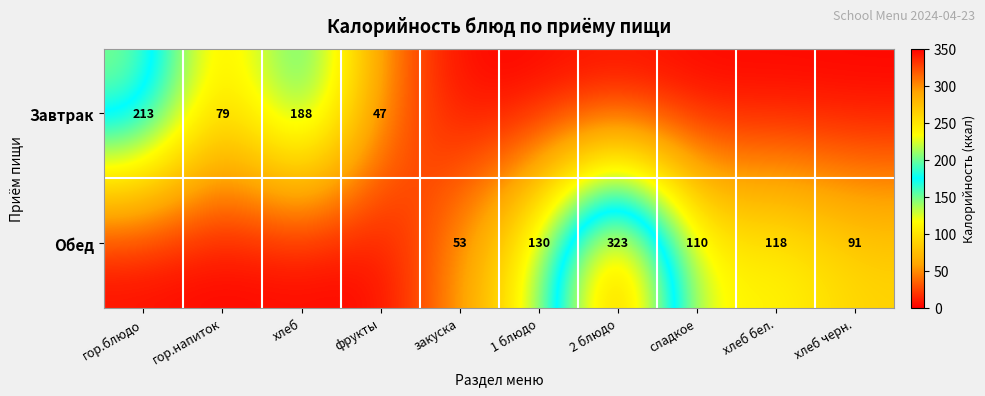

Is it true that Обед equals 323 at 2 блюдо?

True